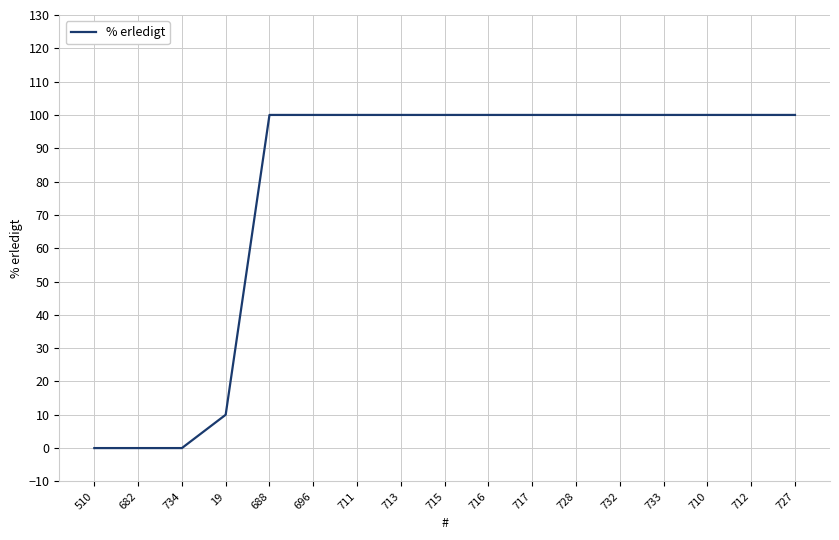

Reading left to right, extract all data points from this chart.

0	0	0	10	100	100	100	100	100	100	100	100	100	100	100	100	100